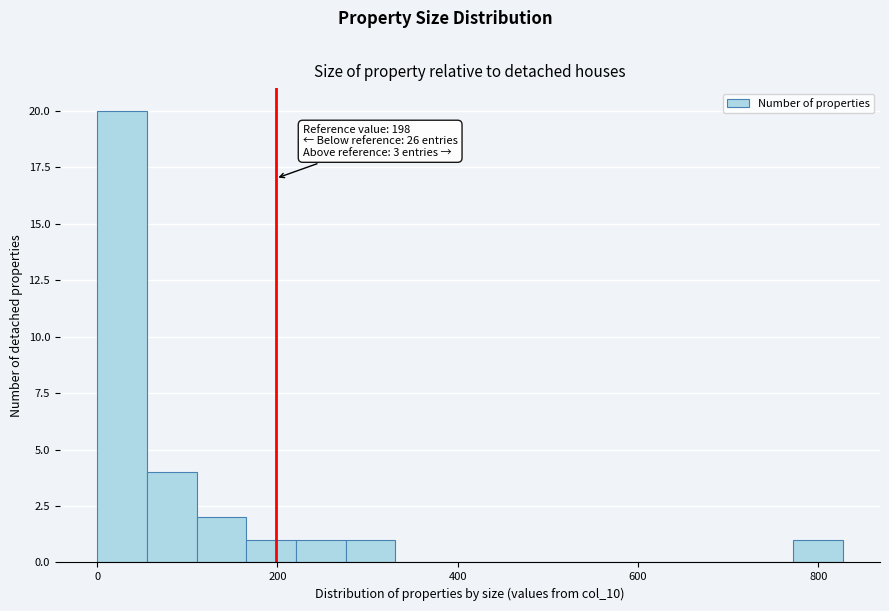

Read against the x-axis, roughly where is the centre of the tallest bar?

20